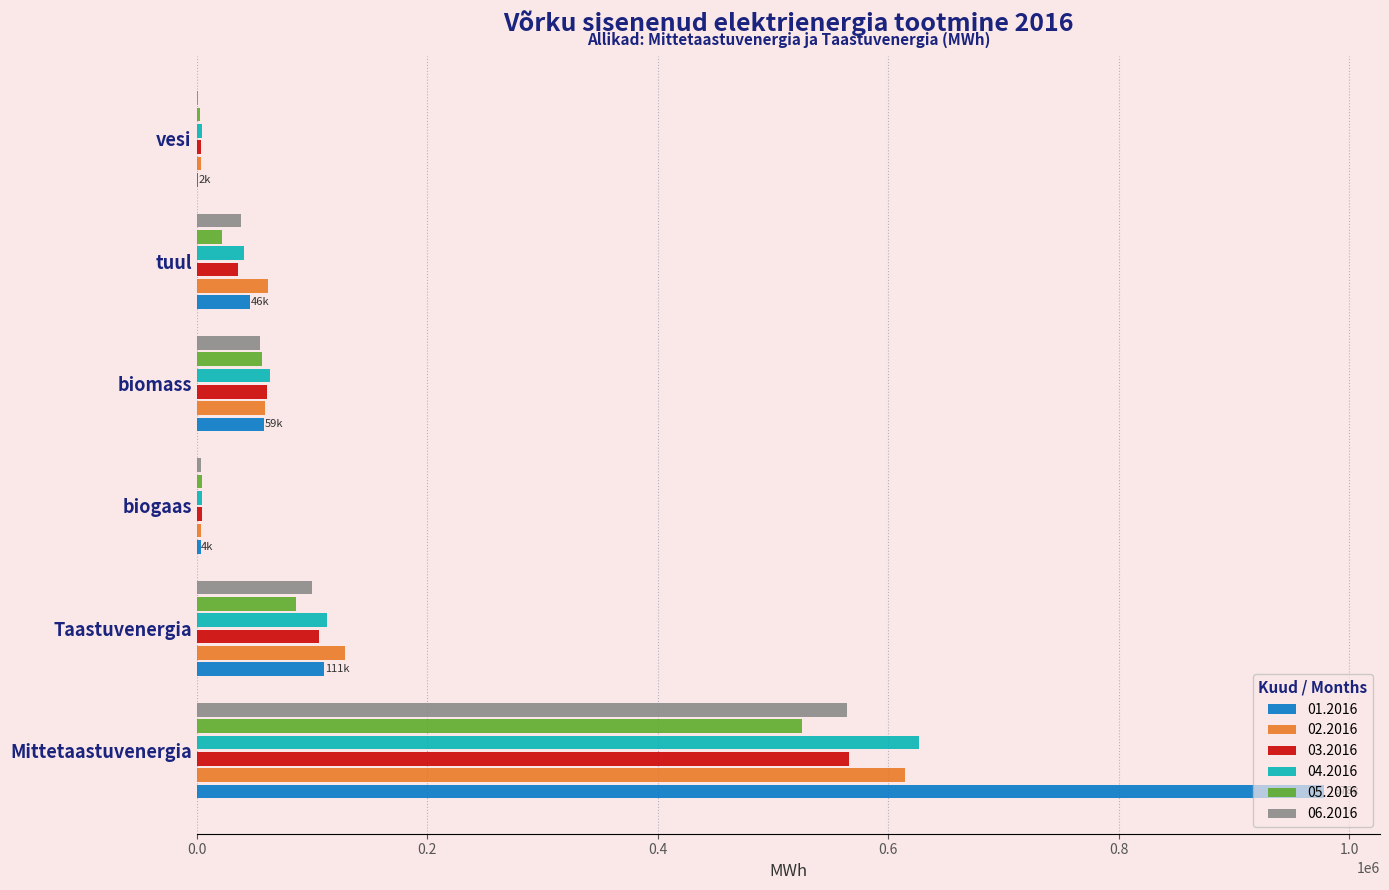

The 04.2016 series shows 64450.2 at Taastuvenergia. True or false?

False